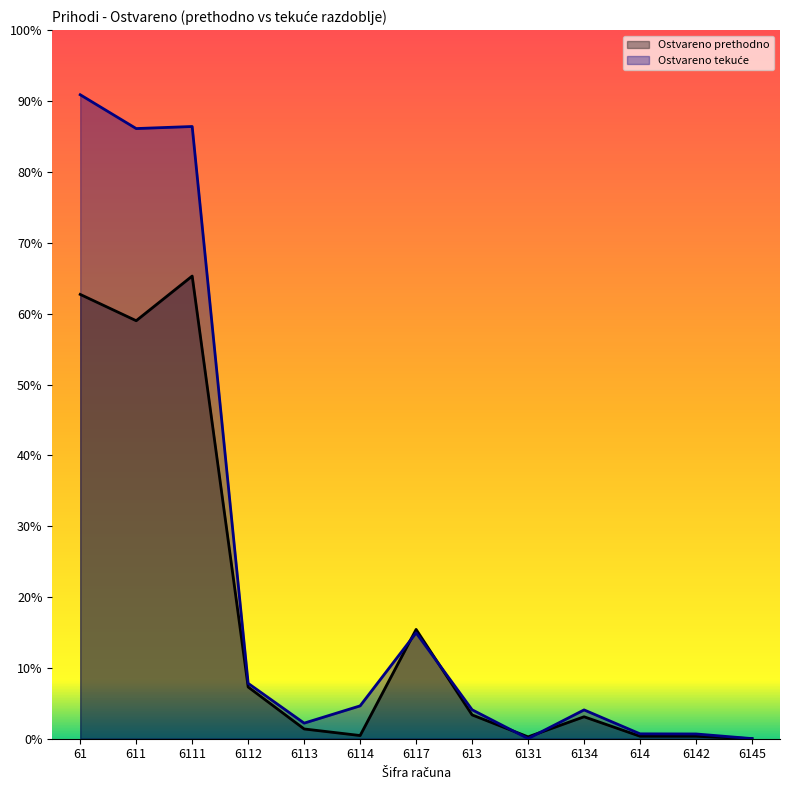

Does the chart display data point markers on the line(s)?

No